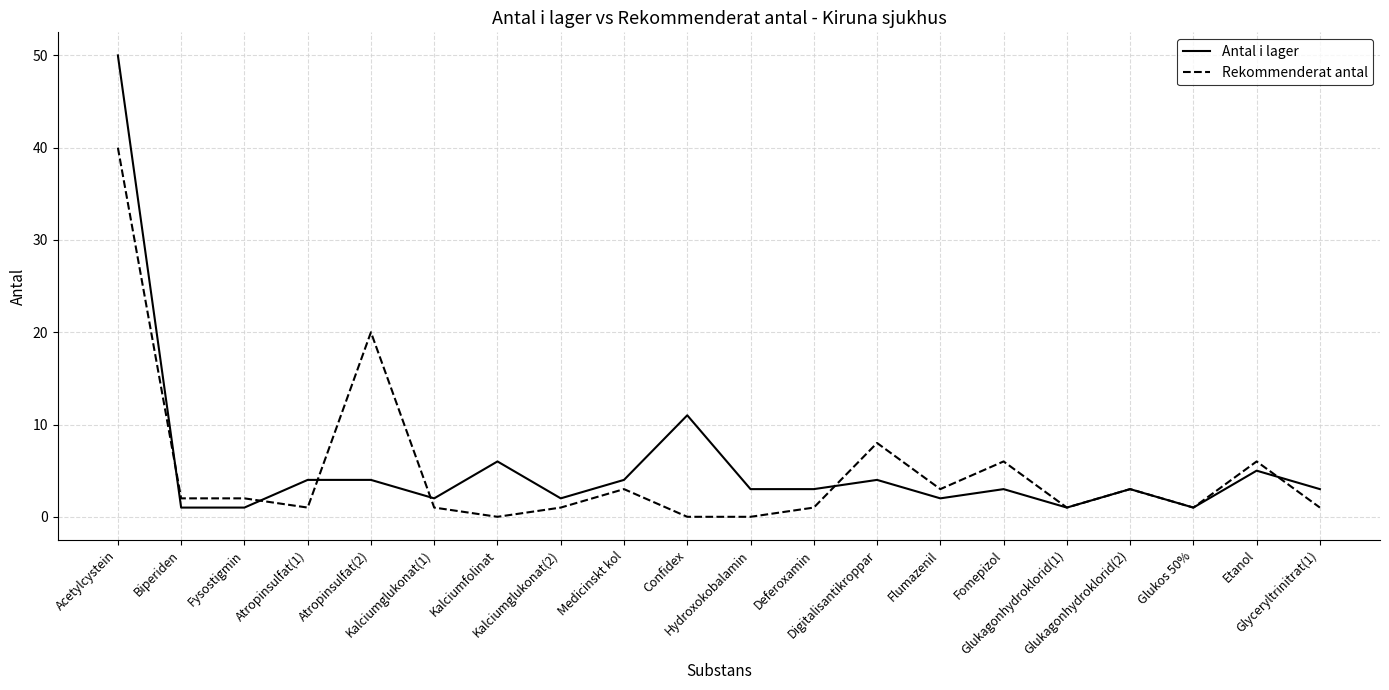

What is the difference between the Rekommenderat antal values at Hydroxokobalamin and Flumazenil?

3